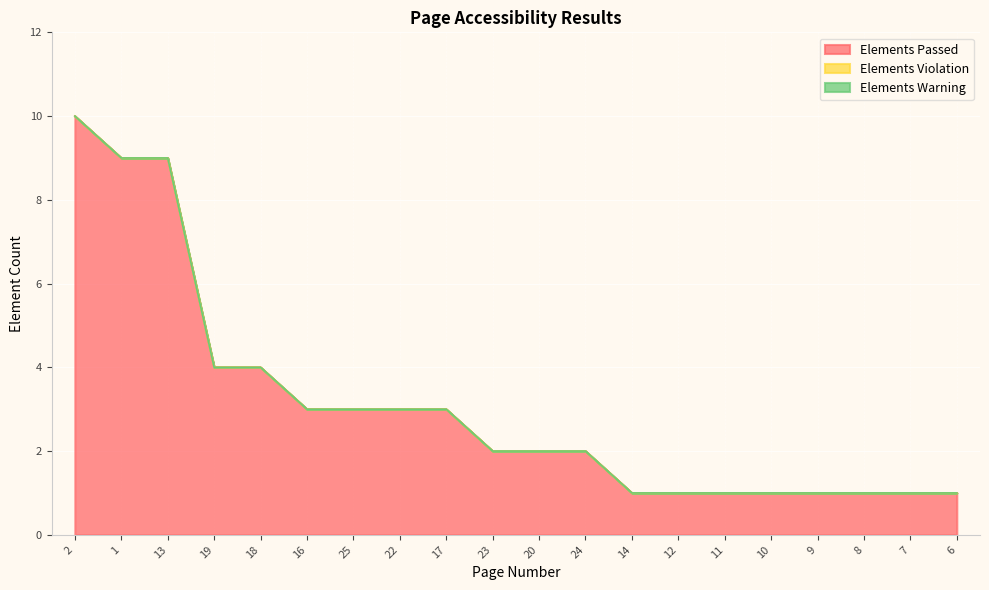

The Elements Warning series shows 0 at 11. True or false?

True